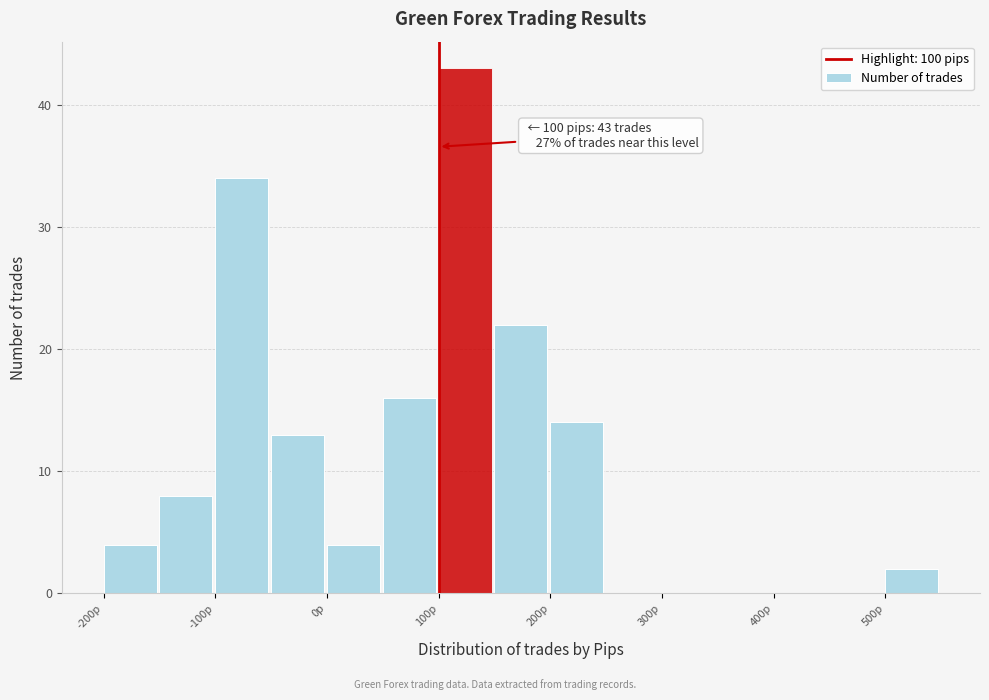

Which range on the x-axis has the tallest bar?

100 to 150